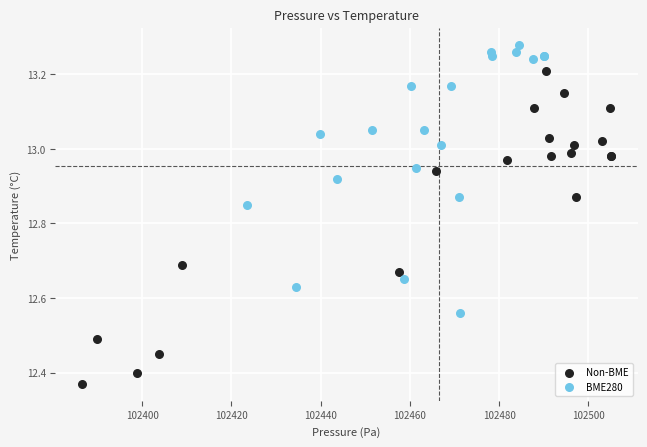

Which series has the largest Y range (max minus min)?

Non-BME